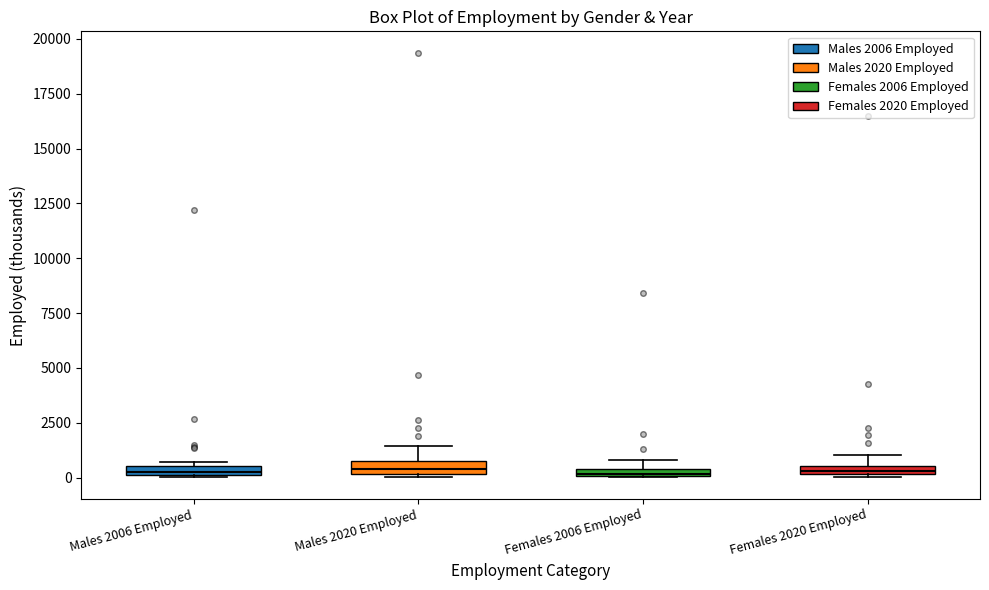

Where is the upper edge of the box for Males 2020 Employed on the y-axis? The values are not printed on the chart, so give them approximately, as read against the axis.

500